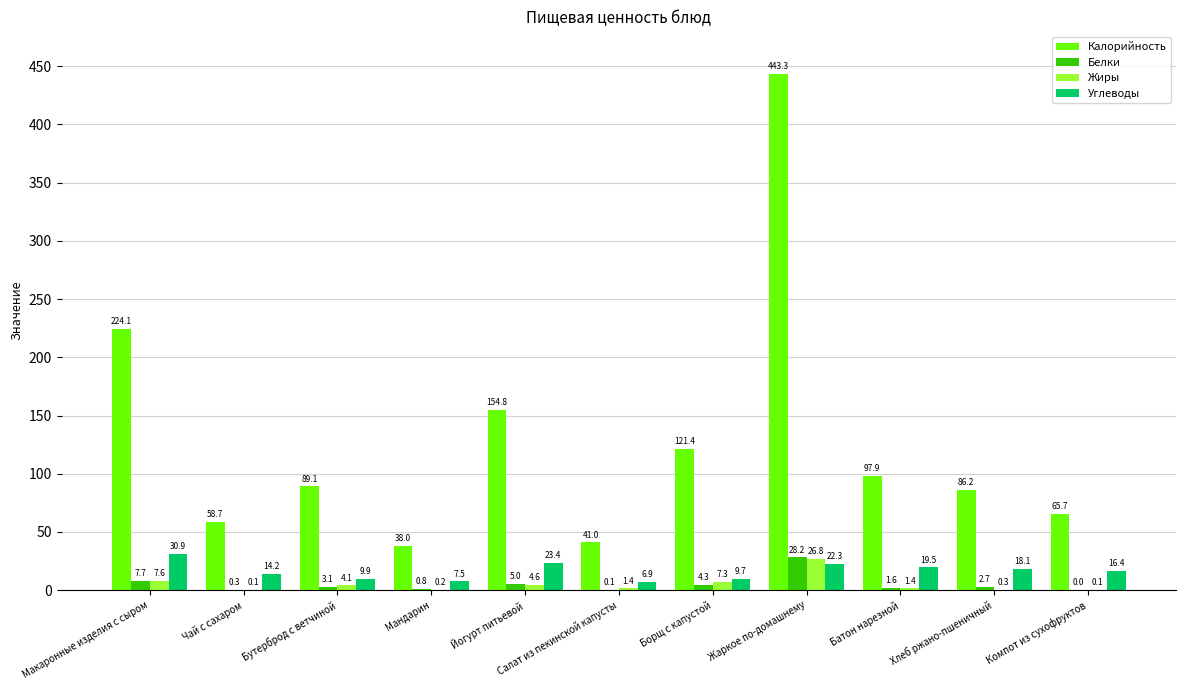

What is the sum of the Калорийность values at Жаркое по-домашнему and Компот из сухофруктов?

509.0